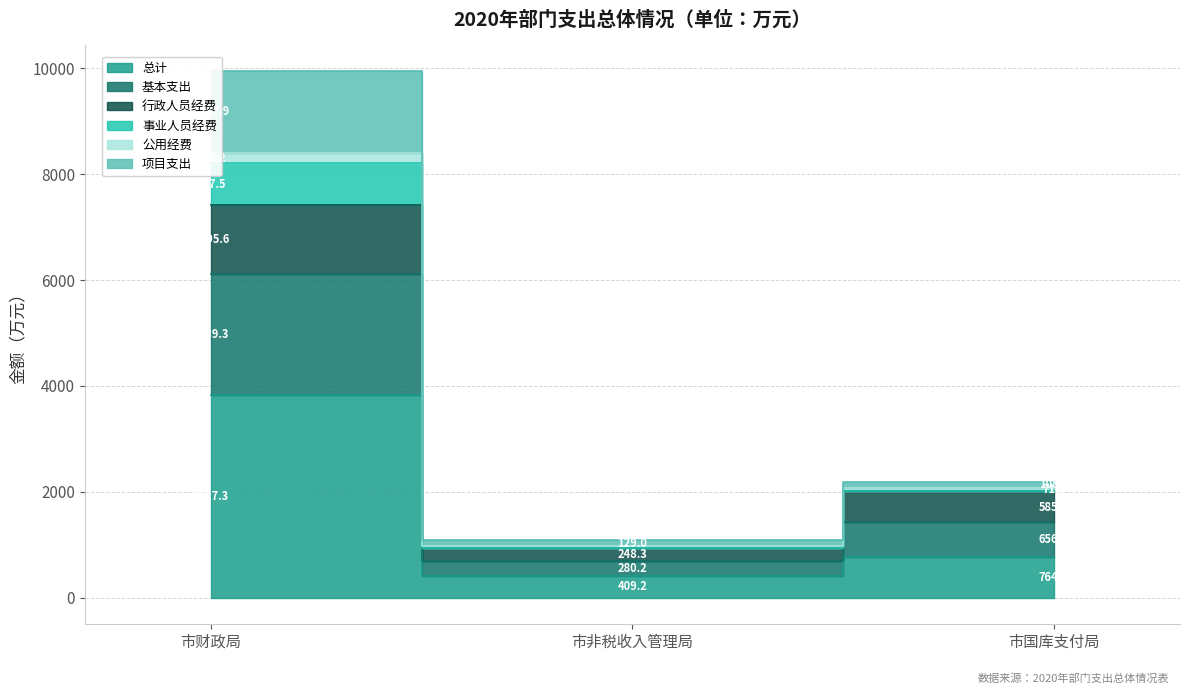

List the labels in order of 公用经费 value, smallest first.

市非税收入管理局, 市国库支付局, 市财政局